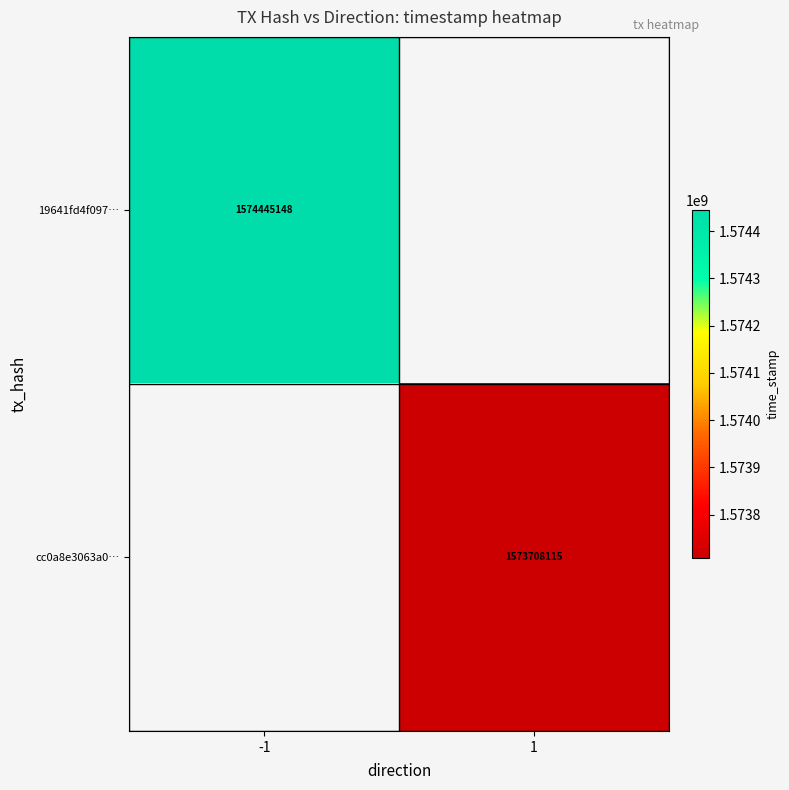

At how many categories does at least one series exceed 1574284463?

1